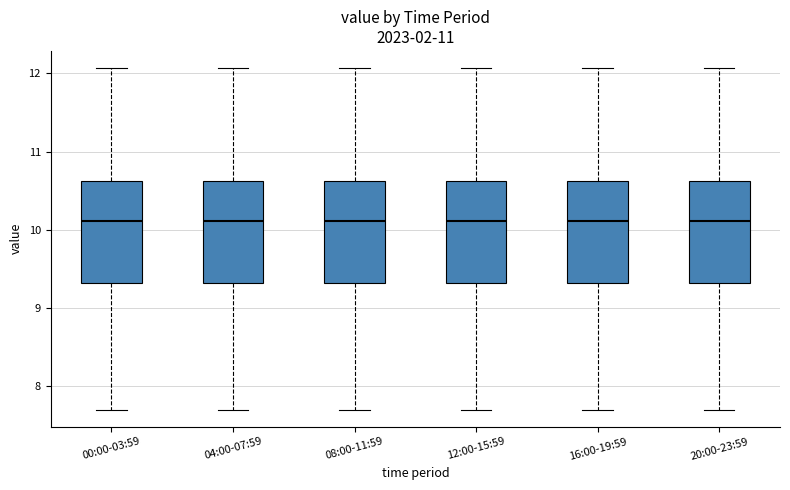

Reading left to right, read every box against the y-axis: the position of its median line, the range the box covers, and the ends of its whiskers. The values are not printed on the chart, so give them approximately, as read against the axis.

00:00-03:59: median 10.1, box 9.3 to 10.6, whiskers 7.7 to 12.1
04:00-07:59: median 10.1, box 9.3 to 10.6, whiskers 7.7 to 12.1
08:00-11:59: median 10.1, box 9.3 to 10.6, whiskers 7.7 to 12.1
12:00-15:59: median 10.1, box 9.3 to 10.6, whiskers 7.7 to 12.1
16:00-19:59: median 10.1, box 9.3 to 10.6, whiskers 7.7 to 12.1
20:00-23:59: median 10.1, box 9.3 to 10.6, whiskers 7.7 to 12.1